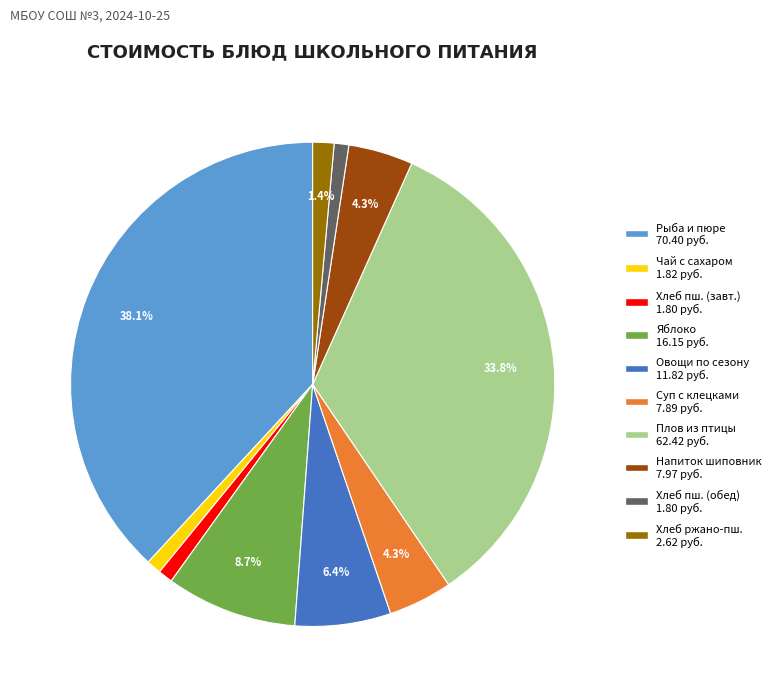

Between Овощи по сезону 11.82 руб. and Хлеб ржано-пш. 2.62 руб., which is larger?

Овощи по сезону 11.82 руб.